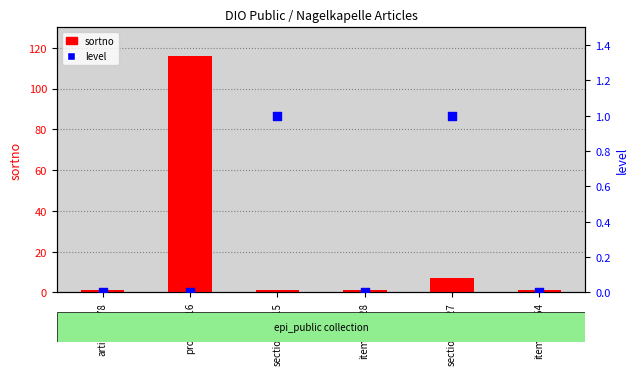

Which series reaches the minimum Y coordinate?

level